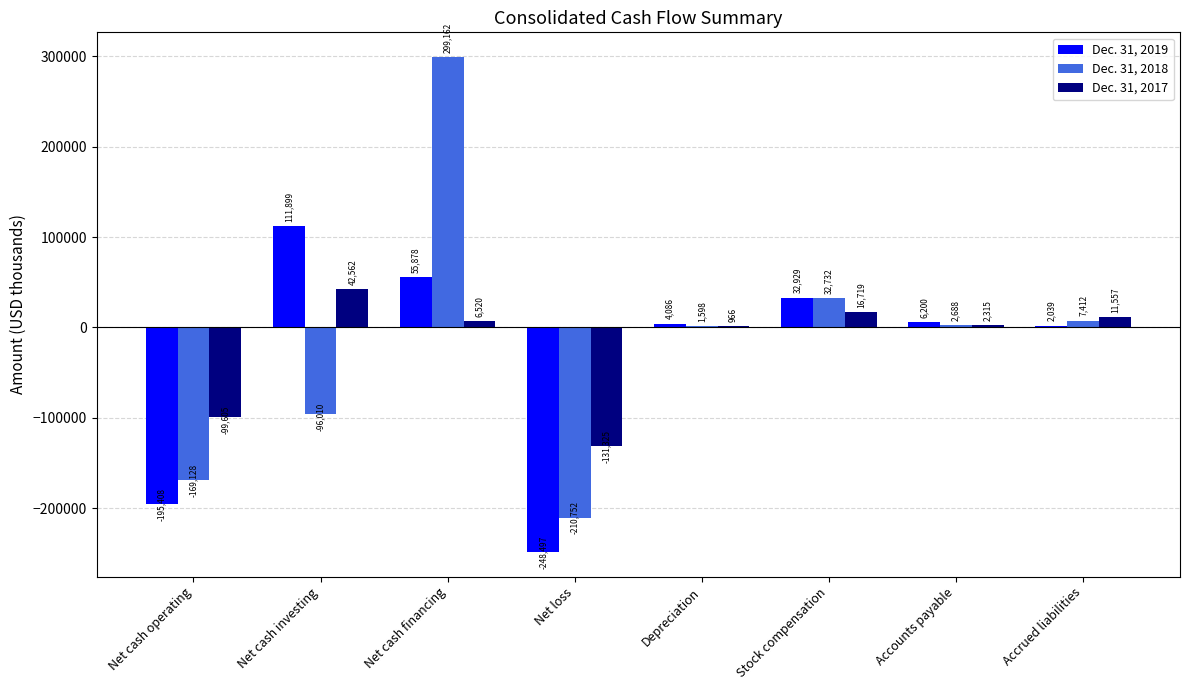

Where does the Dec. 31, 2019 series first go above 6200?

Net cash investing